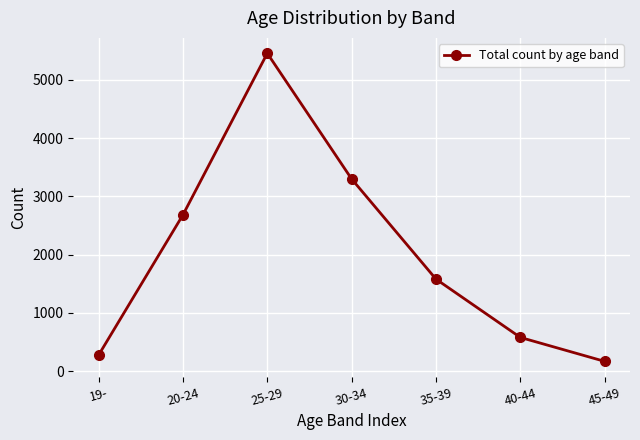

True or false: the data has more than 0 interior local peaks.

True